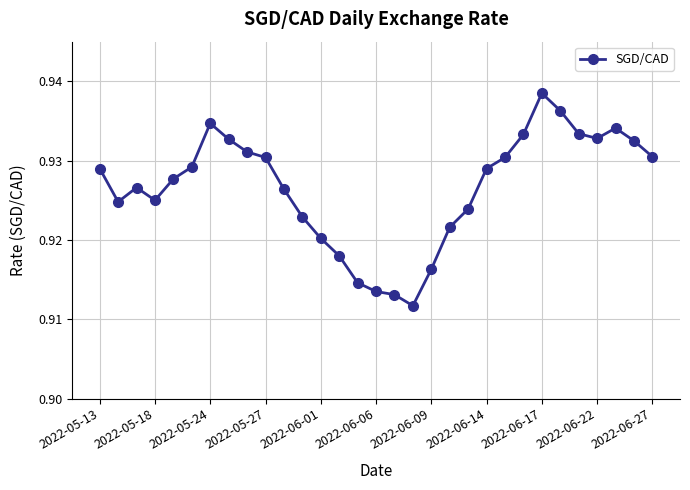

Count the values in the range 0 to 1.

31